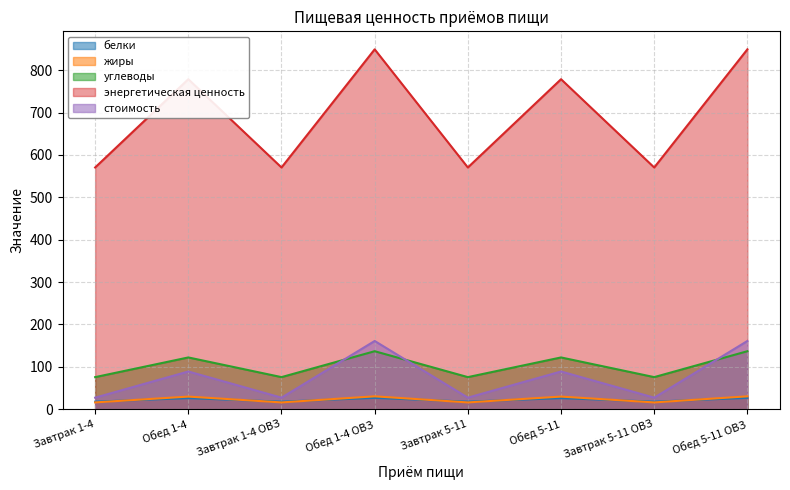

Which series has the widest spread of values?

энергетическая ценность